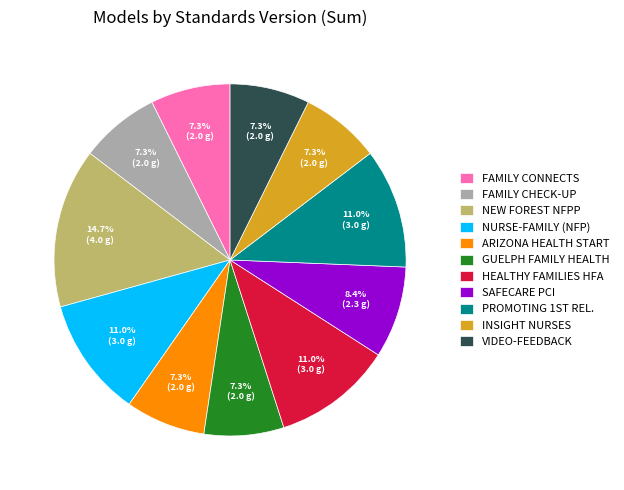

How many segments does this pie chart have?

11